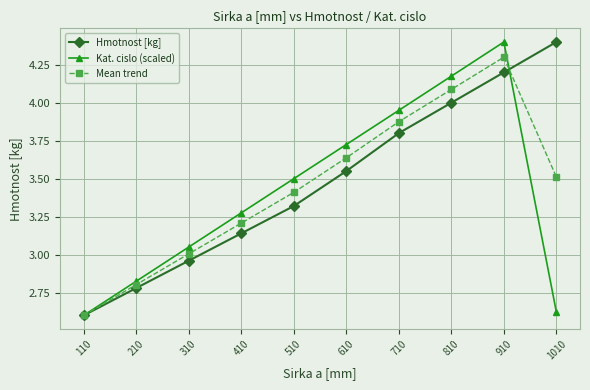

Which series changed the most between 410 and 1010?

Hmotnost [kg]